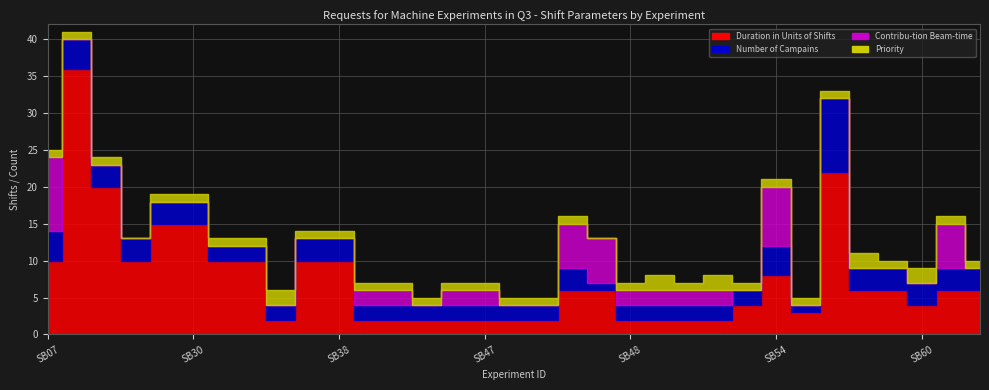

What position from the right is SB55?

7